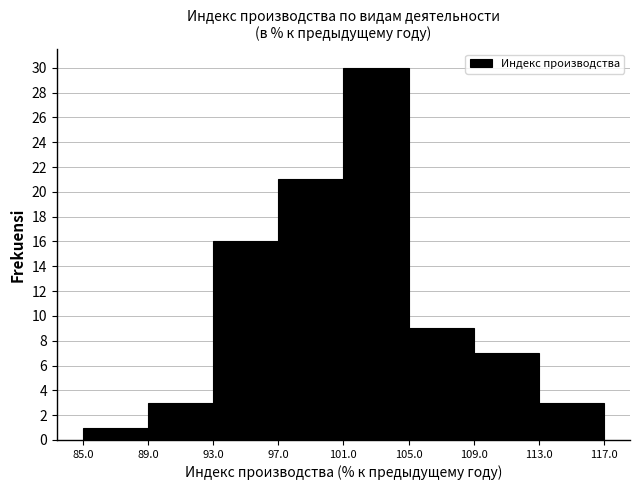

Reading left to right, transcribe this chart: for each bar, give the range it covers on the x-axis and its height. The values are not printed on the chart, so give them approximately, as read against the axis.

85.0 to 89.0: 1
89.0 to 93.0: 3
93.0 to 97.0: 16
97.0 to 101.0: 21
101.0 to 105.0: 30
105.0 to 109.0: 9
109.0 to 113.0: 7
113.0 to 117.0: 3